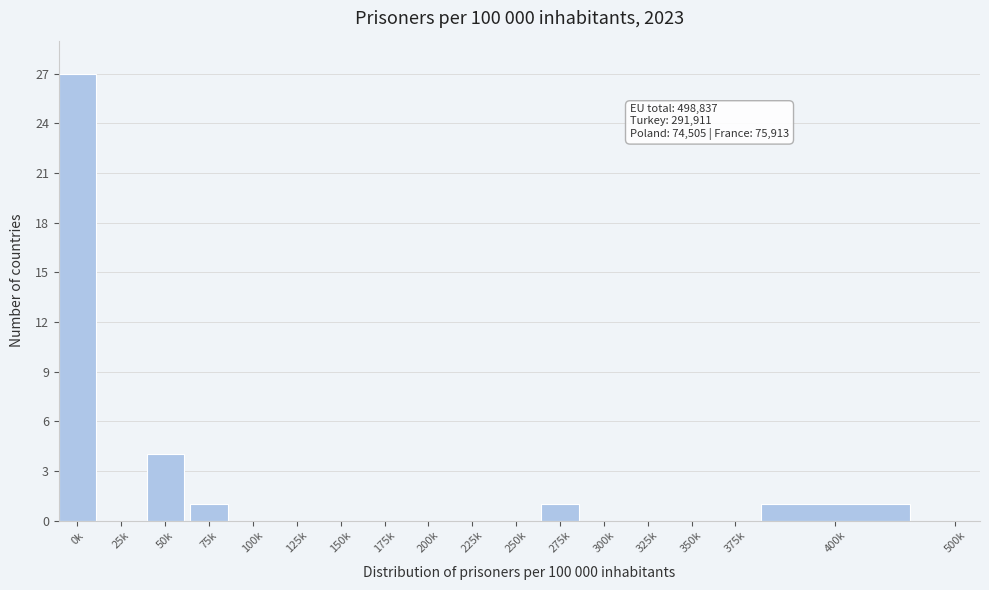

Reading right to left, extract all data points from this chart.

500k=0	400k=1	375k=0	350k=0	325k=0	300k=0	275k=1	250k=0	225k=0	200k=0	175k=0	150k=0	125k=0	100k=0	75k=1	50k=4	25k=0	0k=27